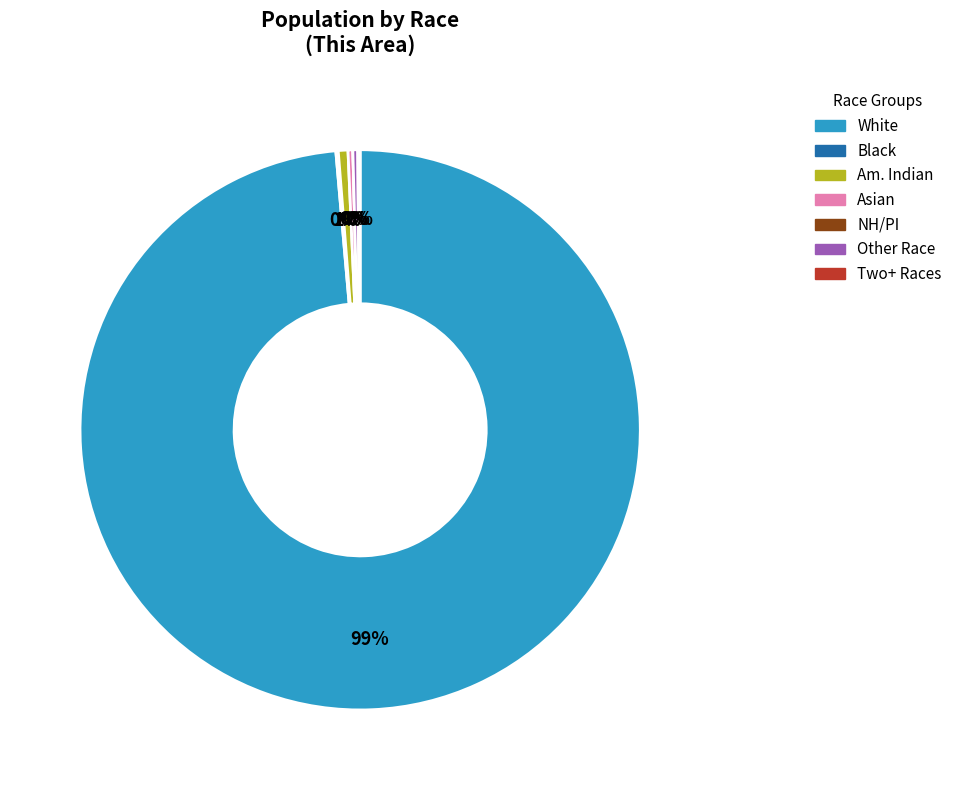

What is the largest slice in the pie chart?

White